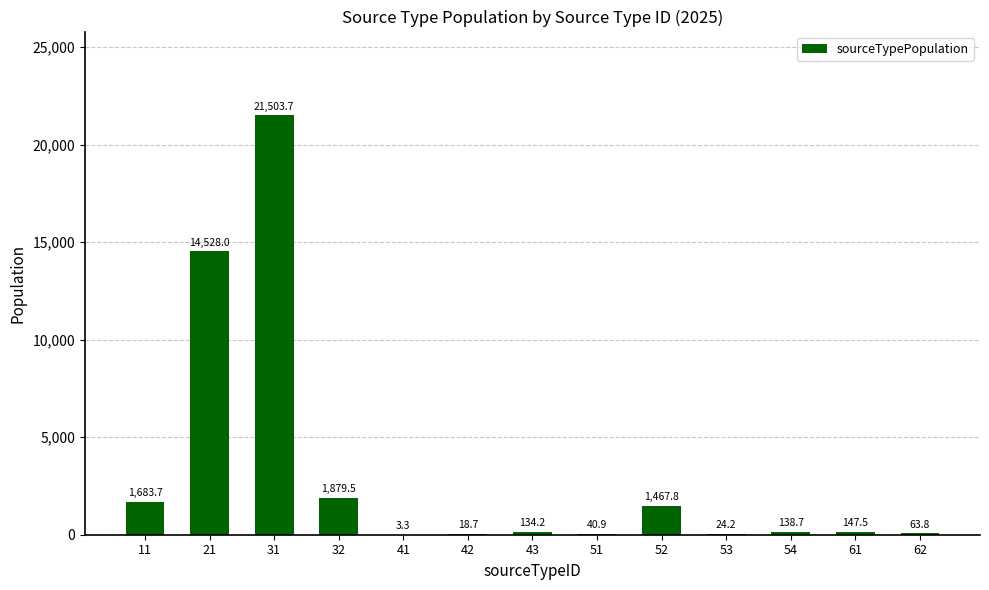

At which label does the data first exceed 138?

11